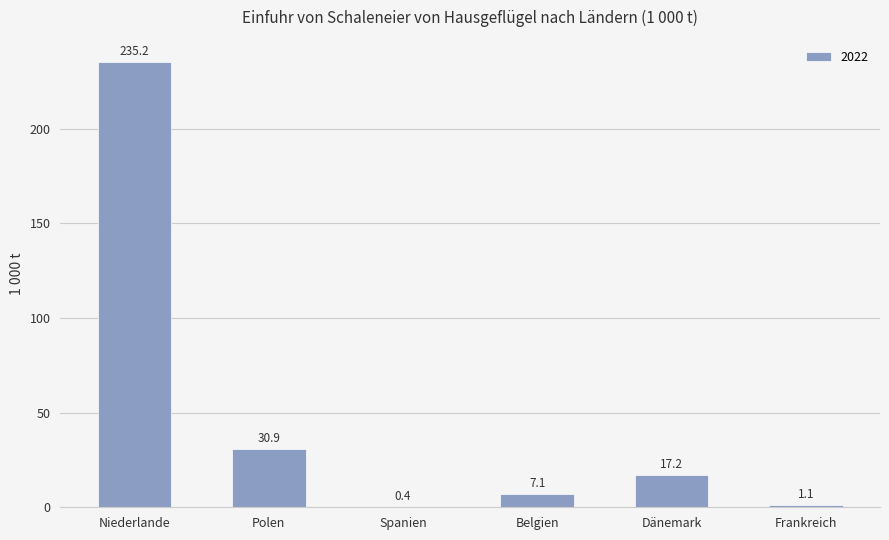

Which has a higher value, Polen or Belgien?

Polen